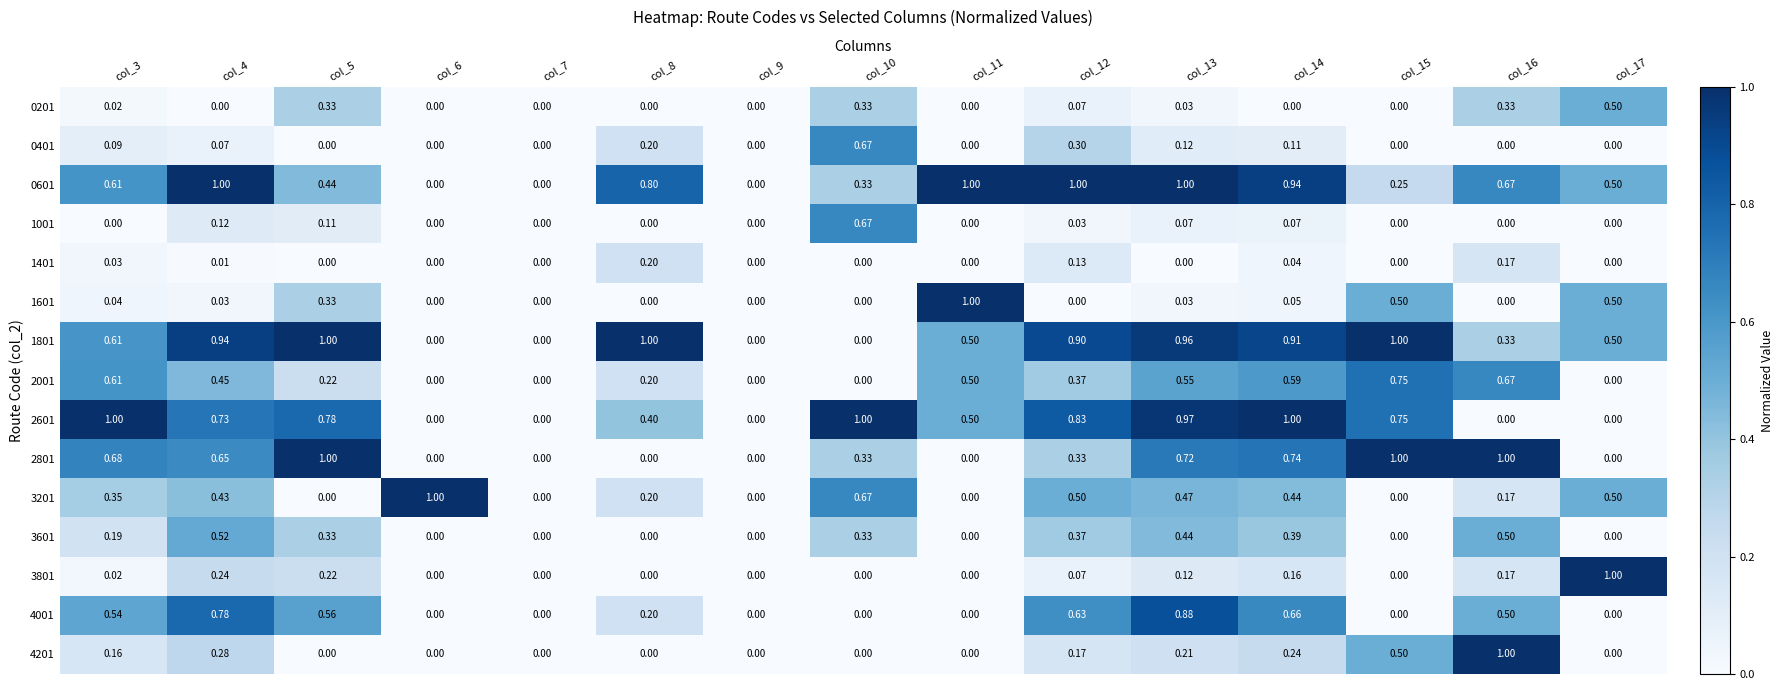

What is the total value across all series at col_10?

4.3